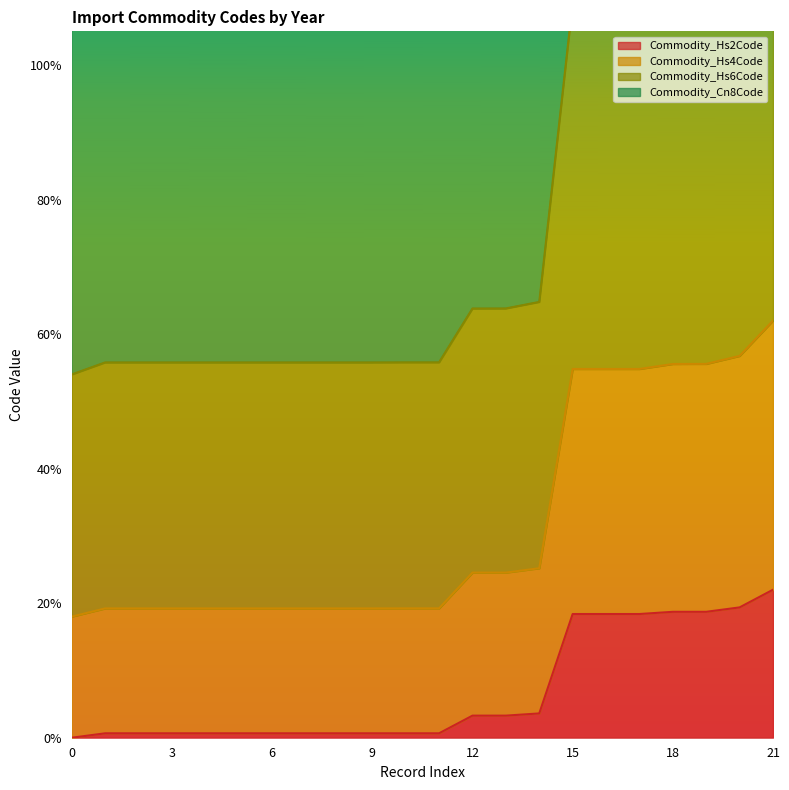

Count the number of data series in this chart.

4